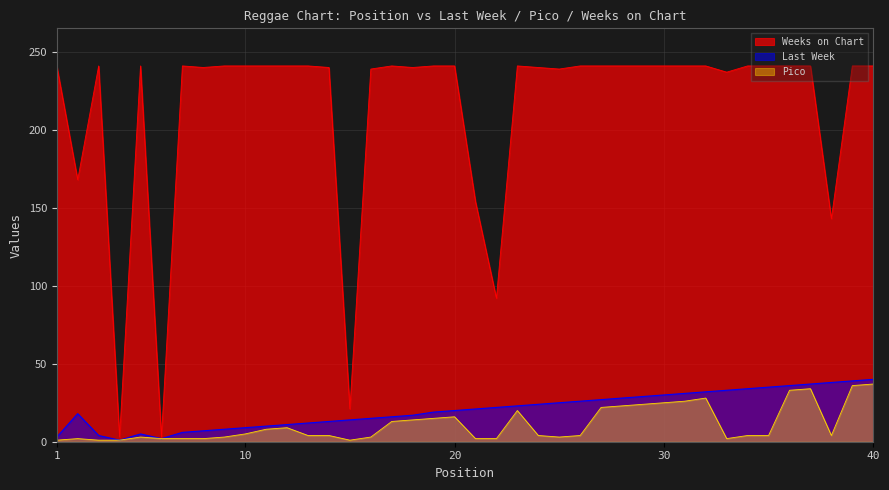

What is the value of the Weeks on Chart point at the 16th from the left?

239